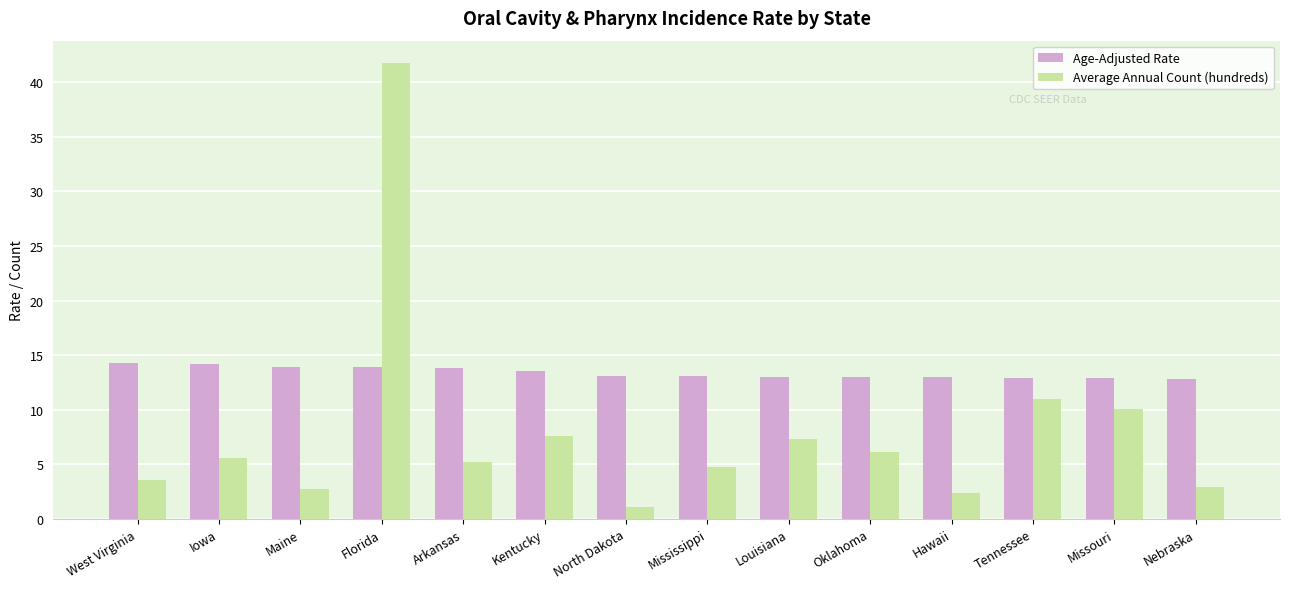

What is the sum of all Age-Adjusted Rate values?

187.5